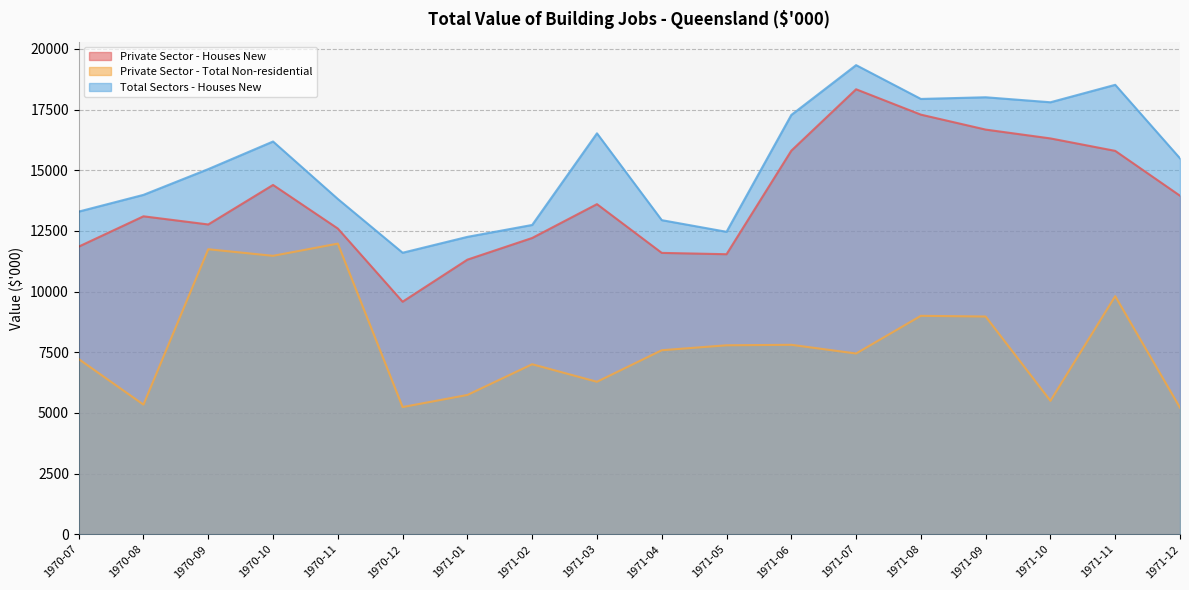

At which category does the chart reach its peak across all series?

1971-07